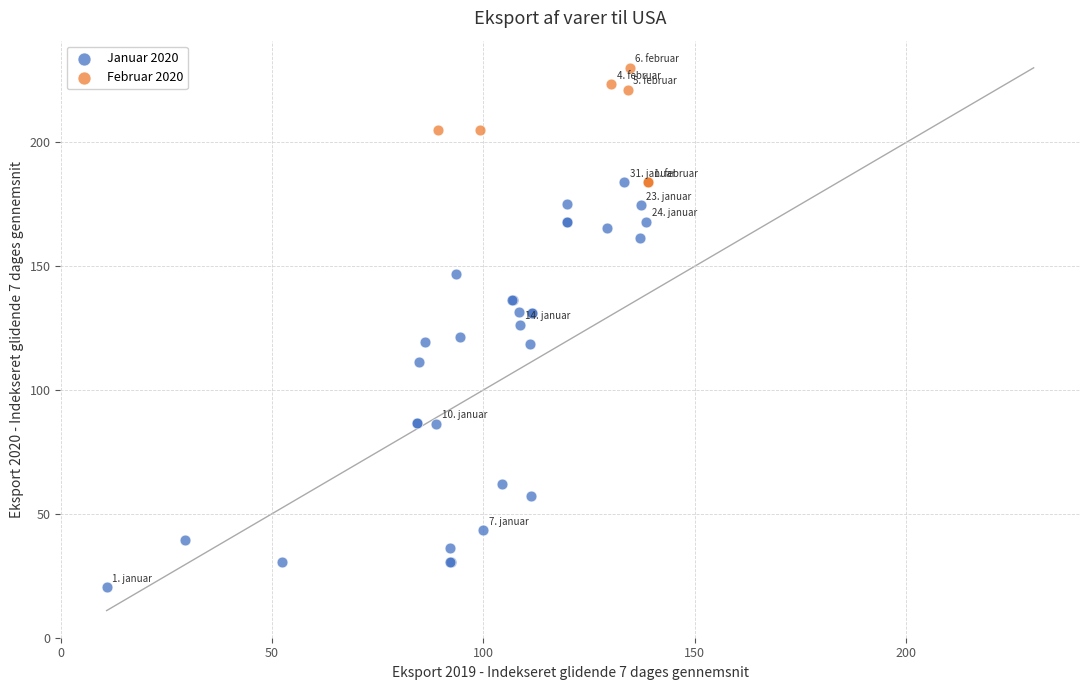

Which series reaches the minimum Y coordinate?

Januar 2020